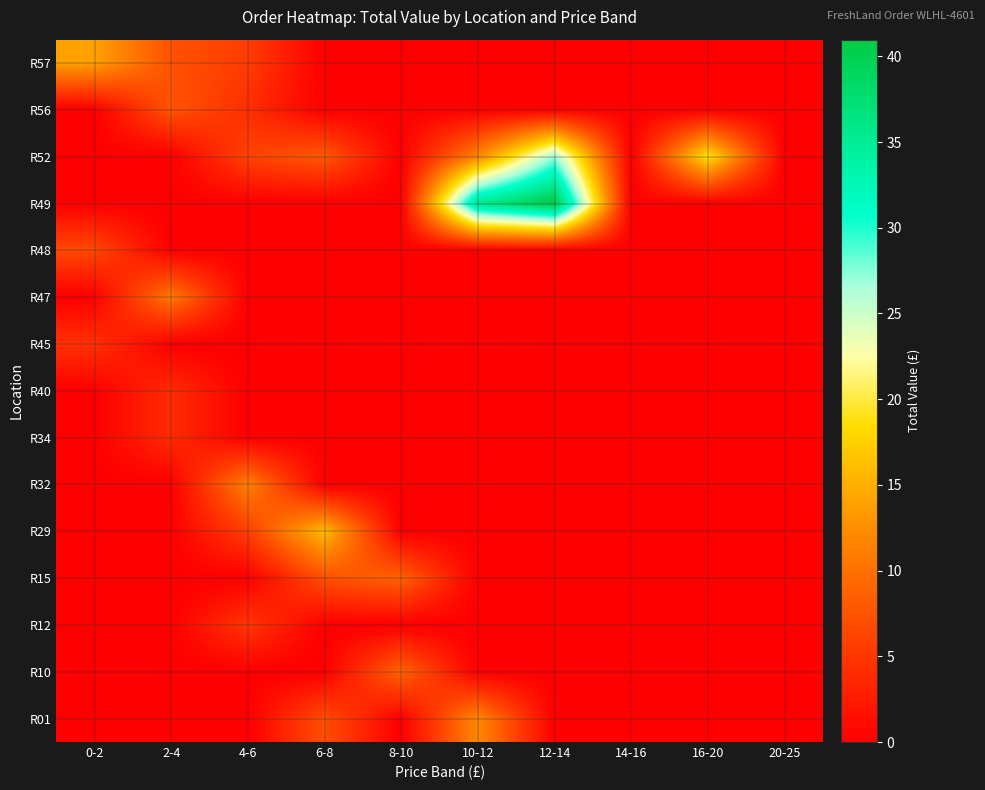

Which series changed the most between 6-8 and 16-20?

R29